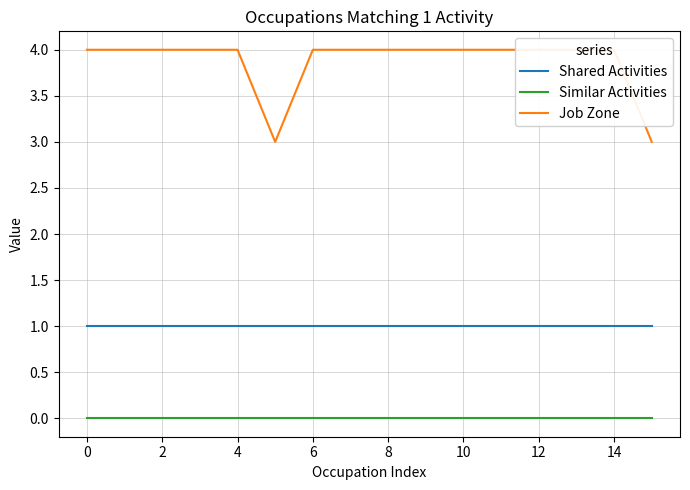

True or false: Shared Activities and Similar Activities intersect in this chart.

False